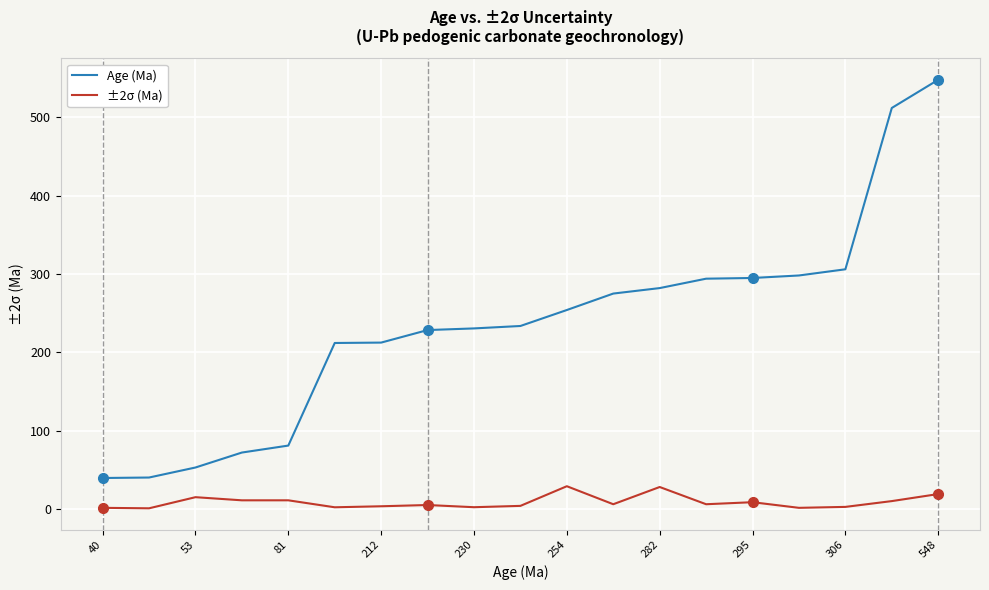

Which series has the largest total across all categories?

Age (Ma)